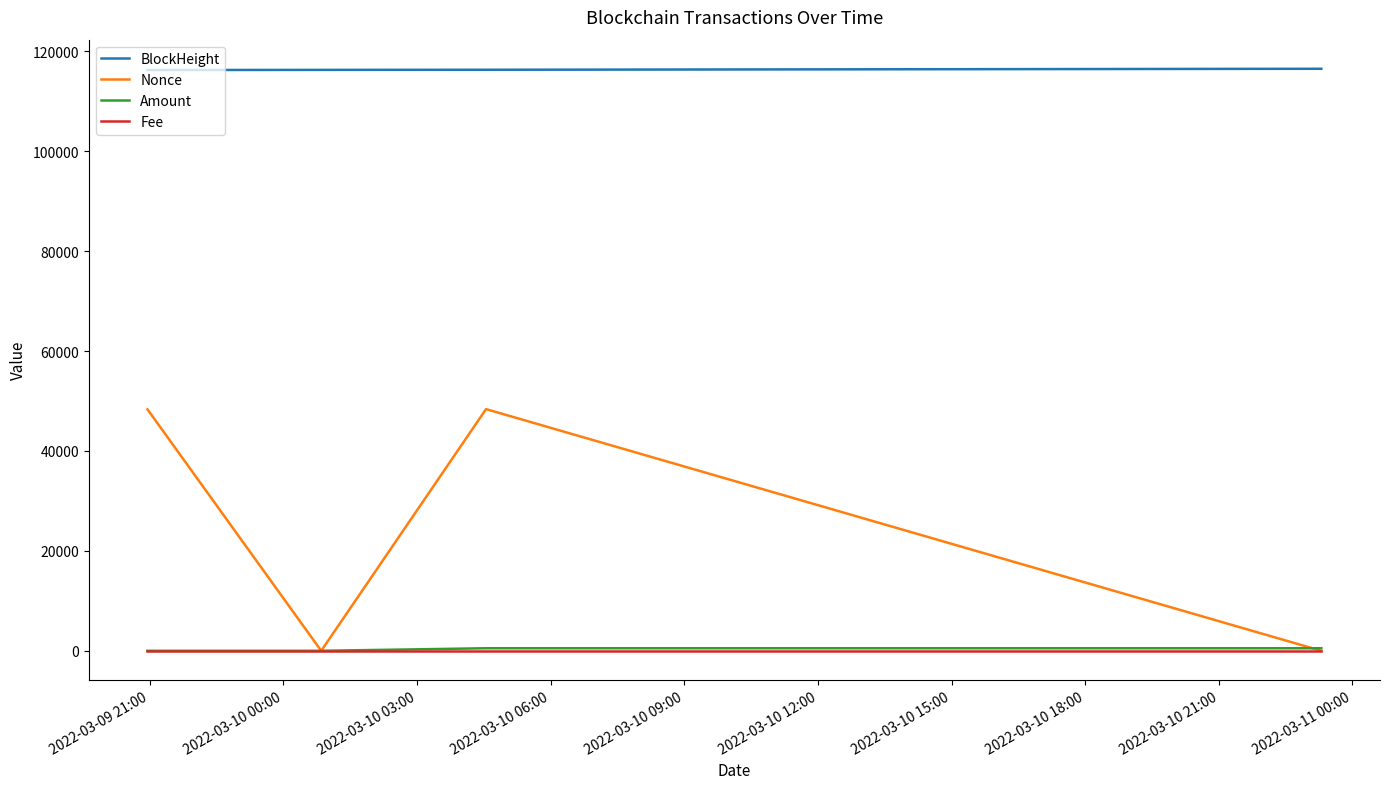

True or false: BlockHeight has more than 2 interior local peaks.

False